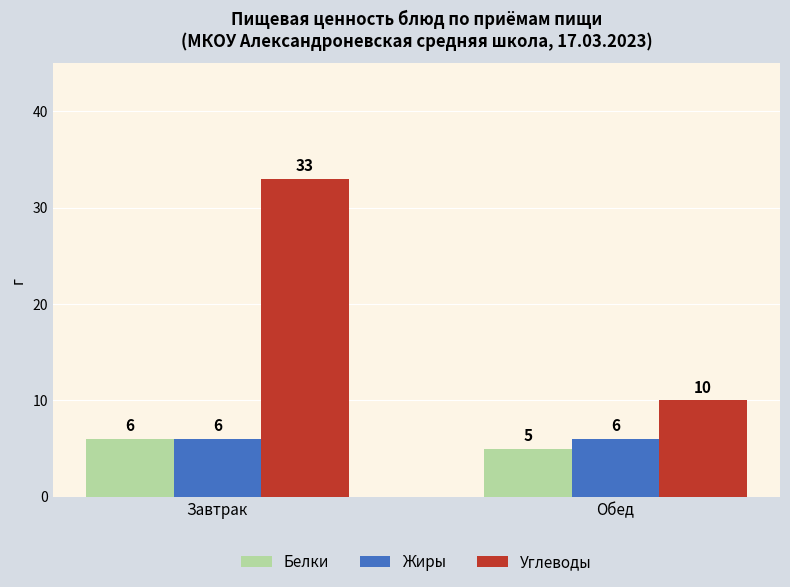

What is the approximate value of Белки at Обед?

5